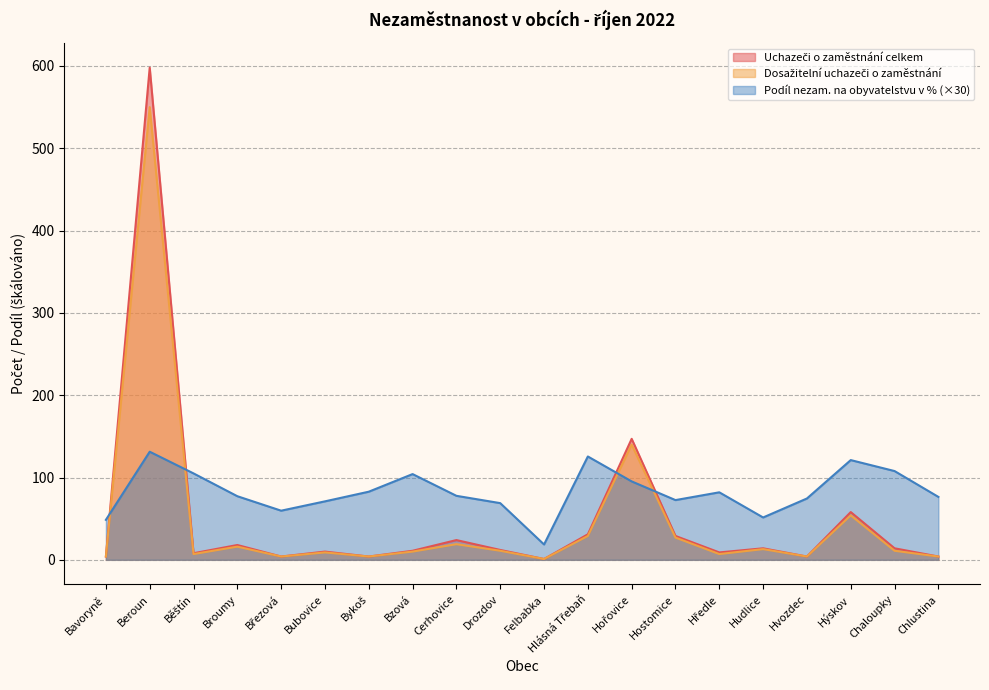

Where do Dosažitelní uchazeči o zaměstnání and Podíl nezam. na obyvatelstvu v % first cross each other?

Bavoryně and Beroun